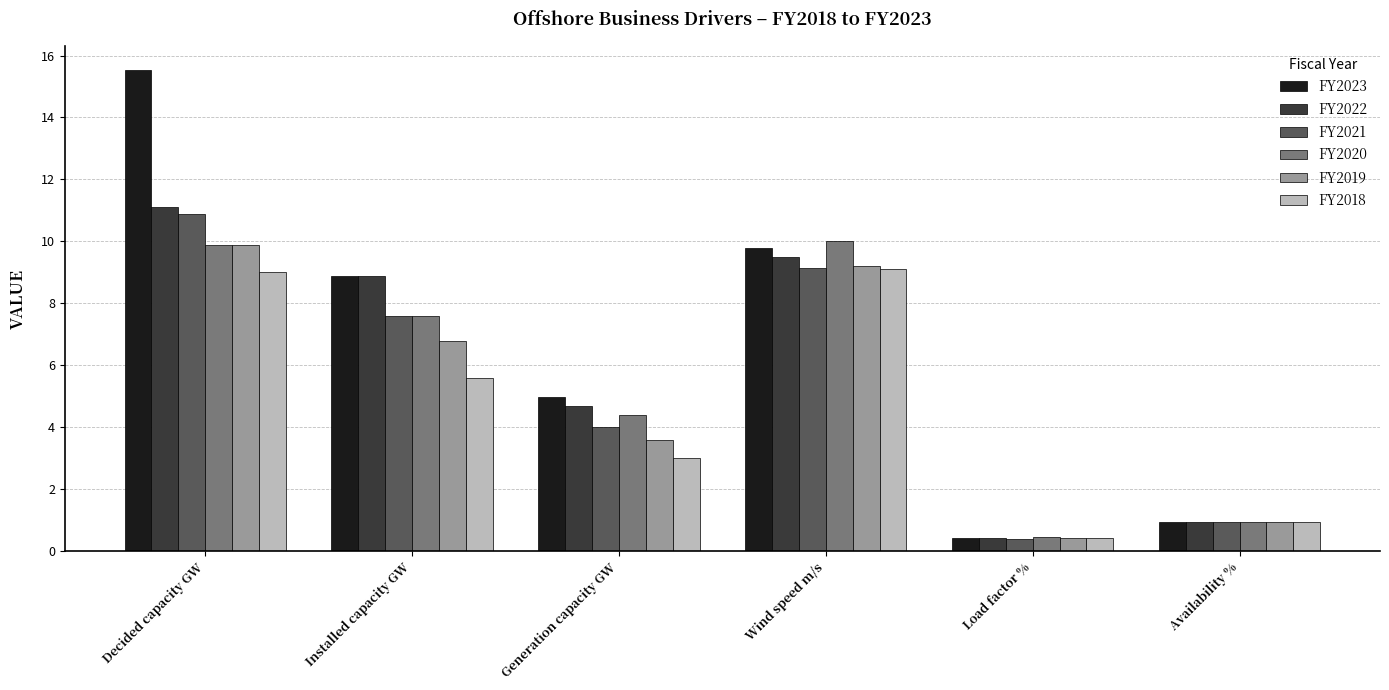

What position from the right is Installed capacity GW?

5